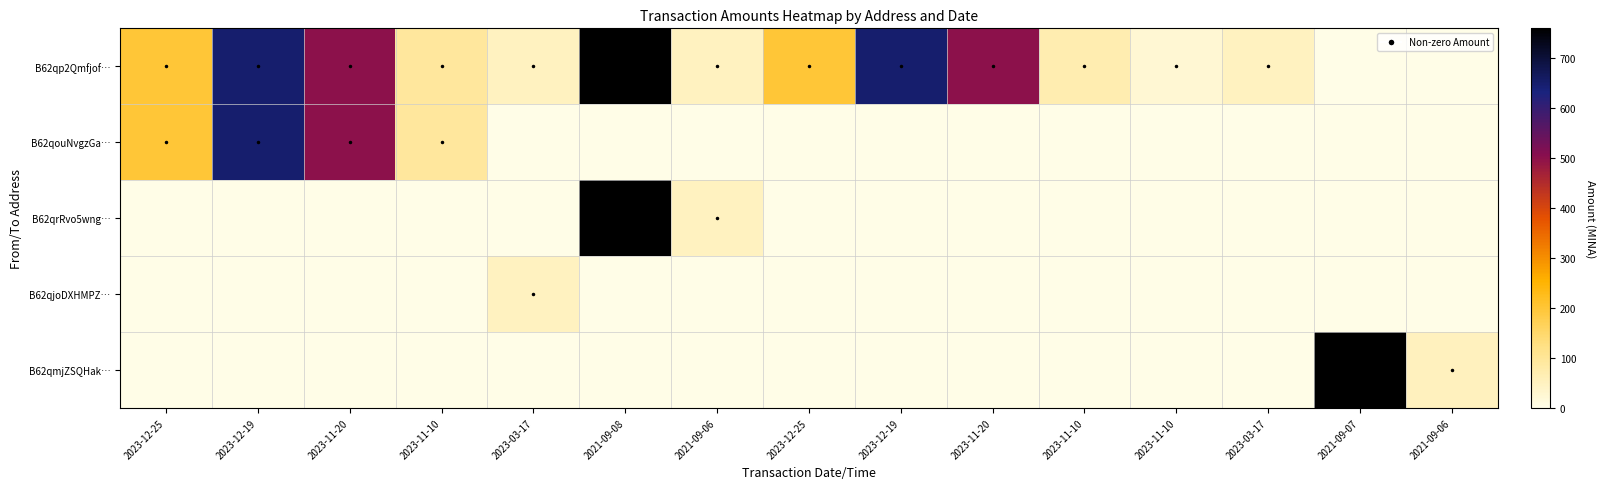

Rank the series by their maximum value, from highest to lowest.

B62qmjZSQHak…, B62qp2Qmfjof…, B62qrRvo5wng…, B62qouNvgzGa…, B62qjoDXHMPZ…